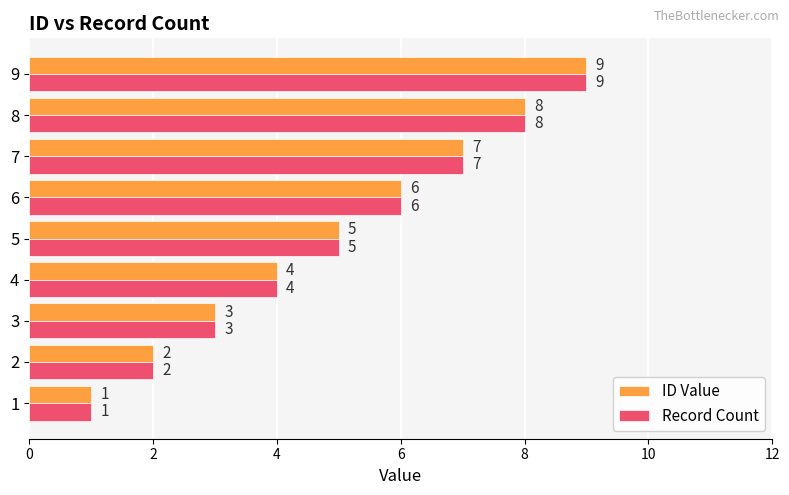

Rank the categories by Record Count value from lowest to highest.

1, 2, 3, 4, 5, 6, 7, 8, 9